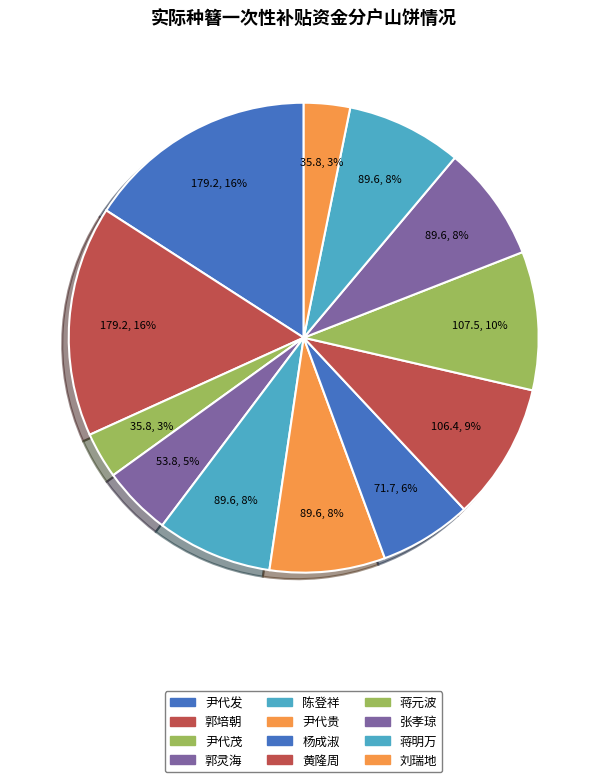

The 蒋元波 slice represents 3% of the pie. True or false?

False